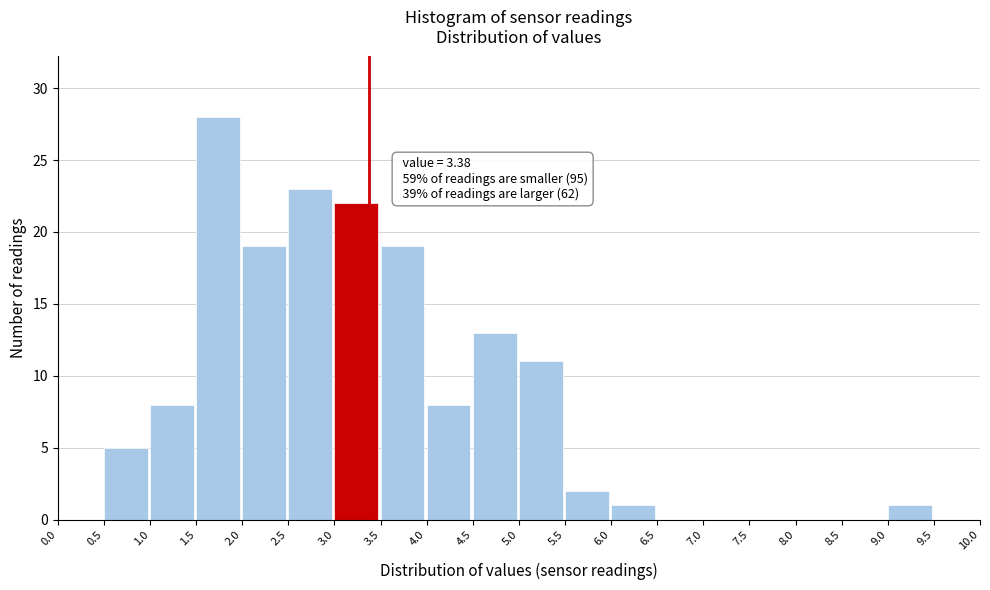

Which range on the x-axis has the tallest bar?

1.5 to 2.0